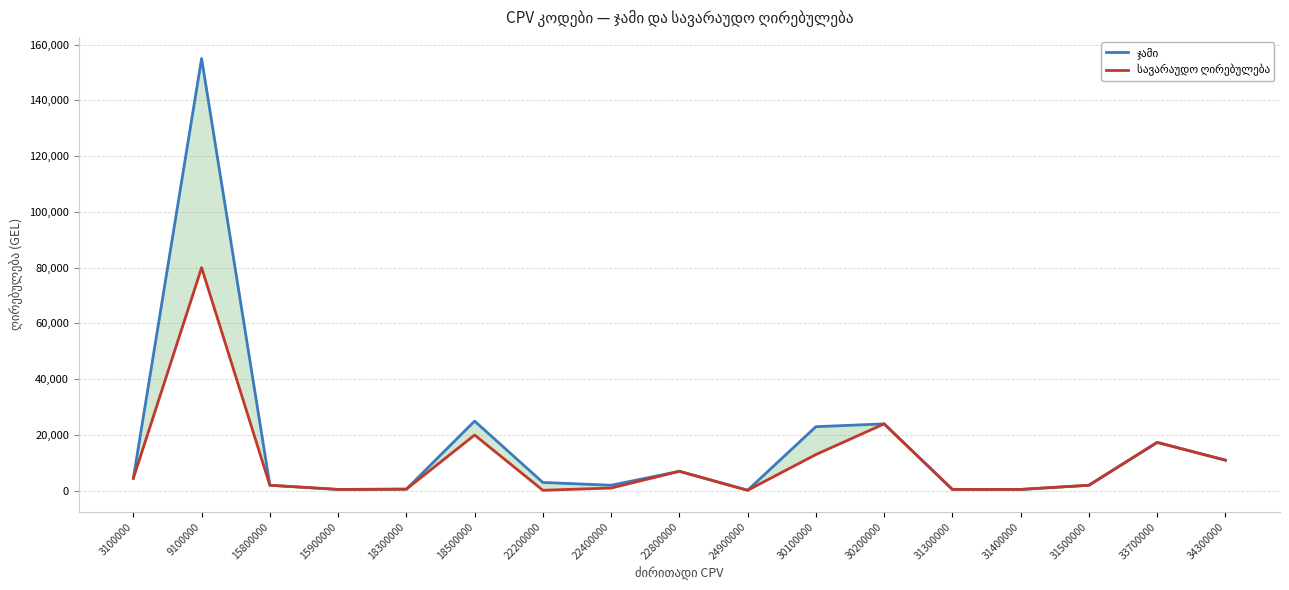

True or false: ჯამი and სავარაუდო ღირებულება cross at least once.

False